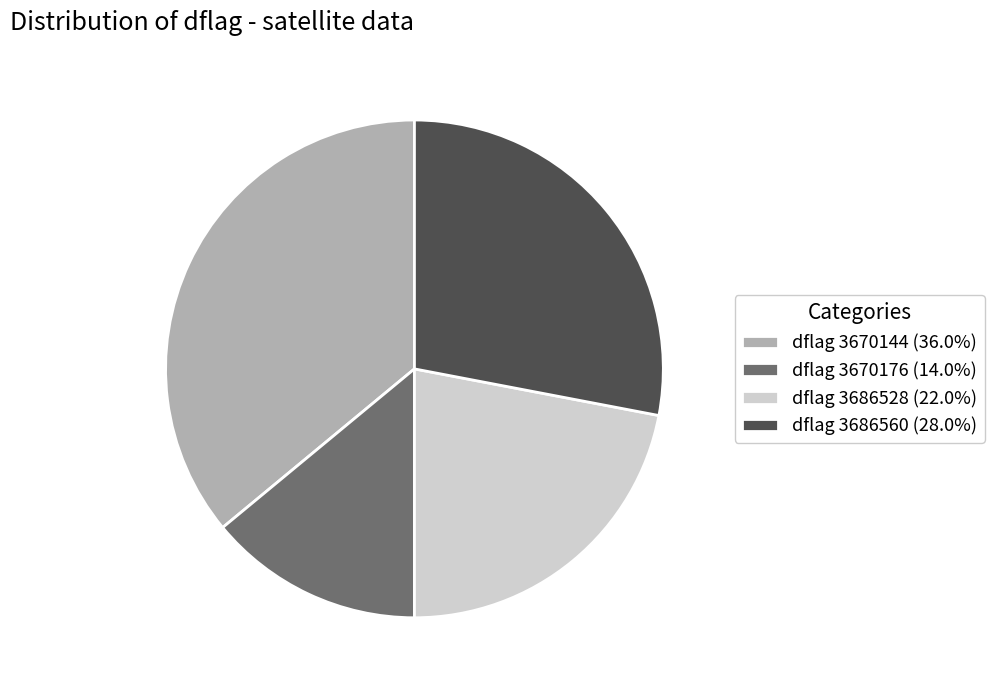

Combined, do dflag 3670144 (36.0%) and dflag 3686528 (22.0%) account for over 50%?

Yes